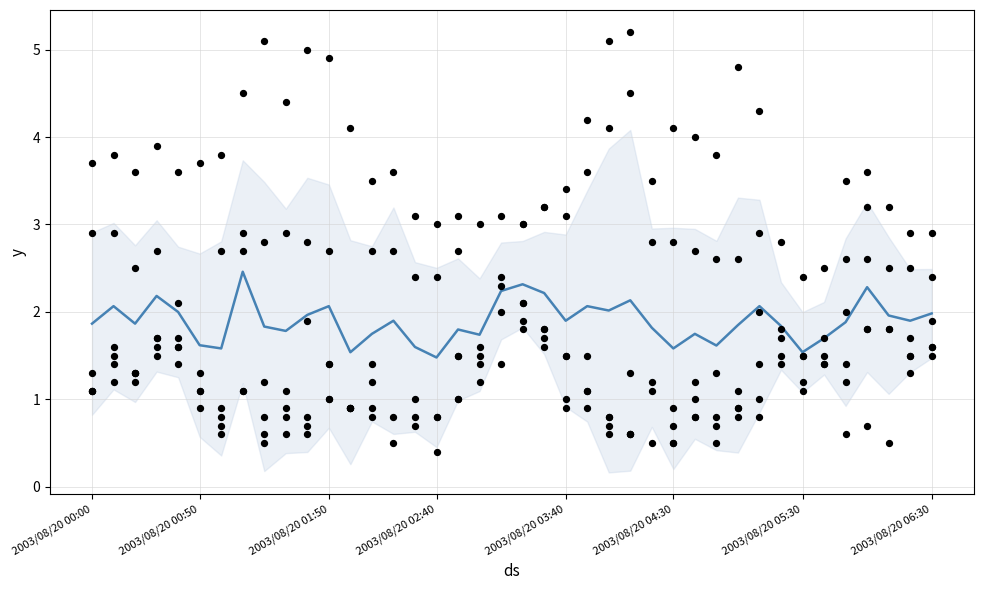

Between 28 and 12, which is larger?

28